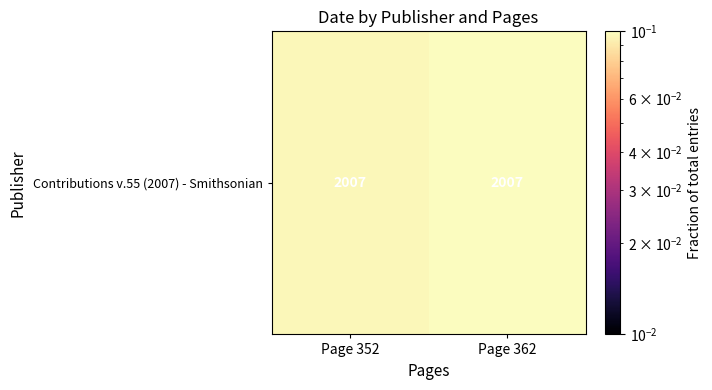

Rank the categories by value from highest to lowest.

Page 362, Page 352